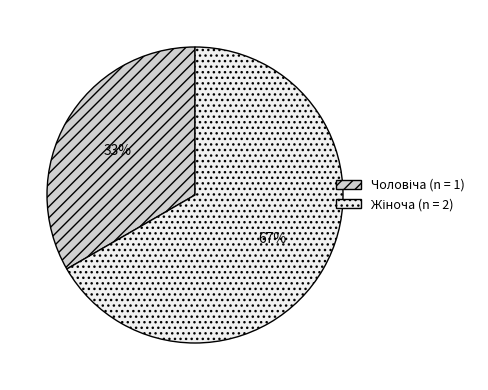

To the nearest percent, what is the average slice percentage?

50%